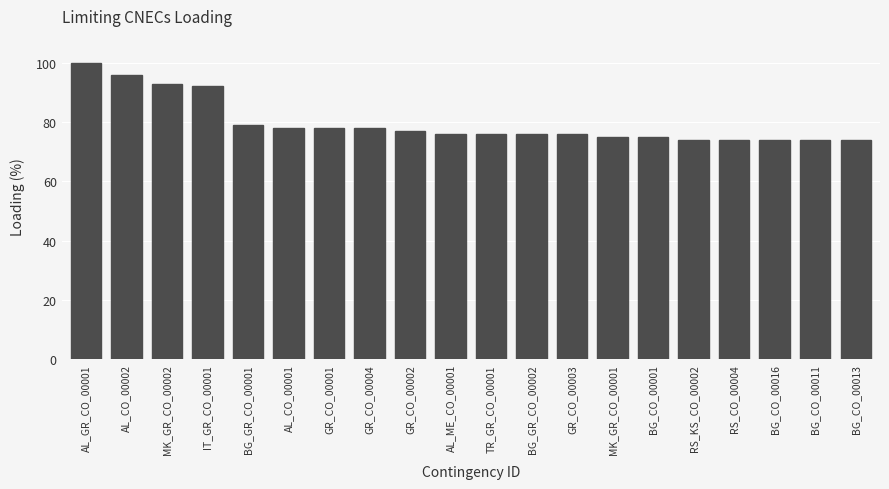

What is the difference between the maximum and minimum values?

26